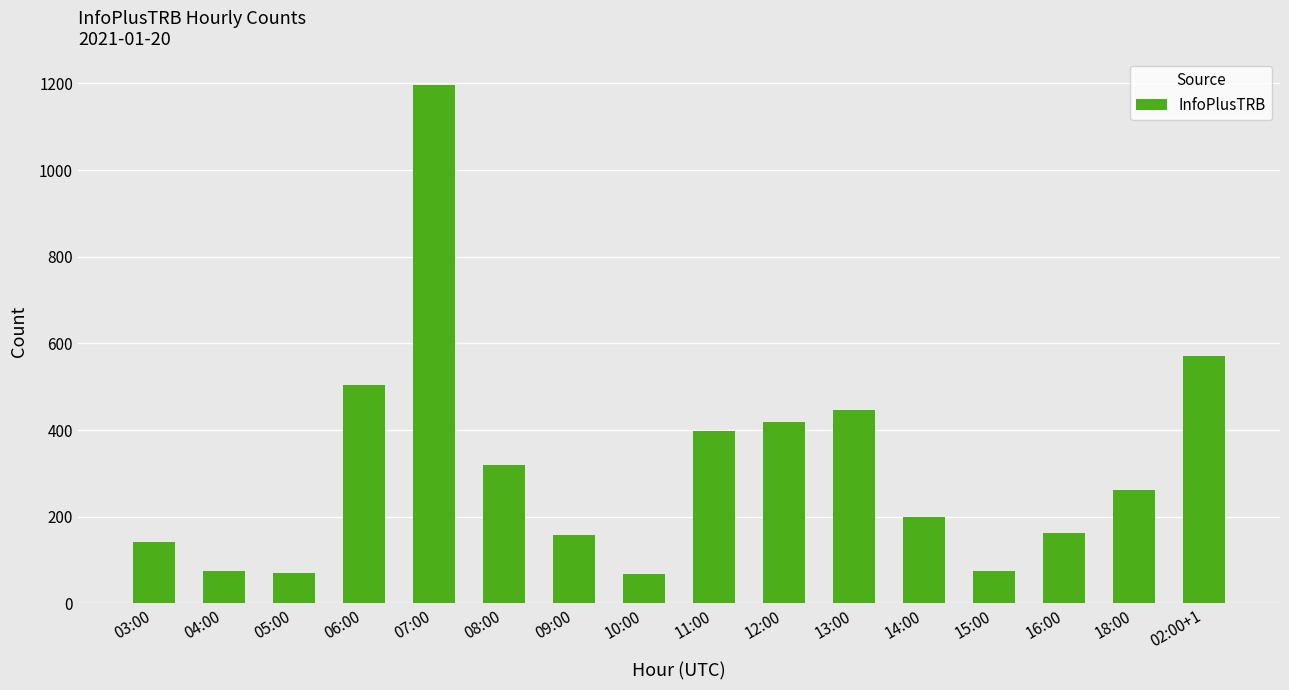

Count the number of data series in this chart.

1